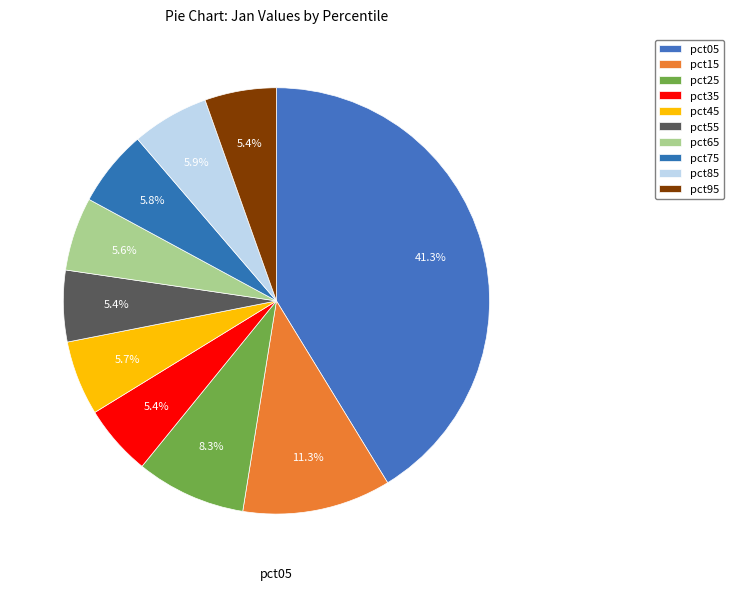

To the nearest percent, what is the difference between the largest and smallest slice percentages?

36%